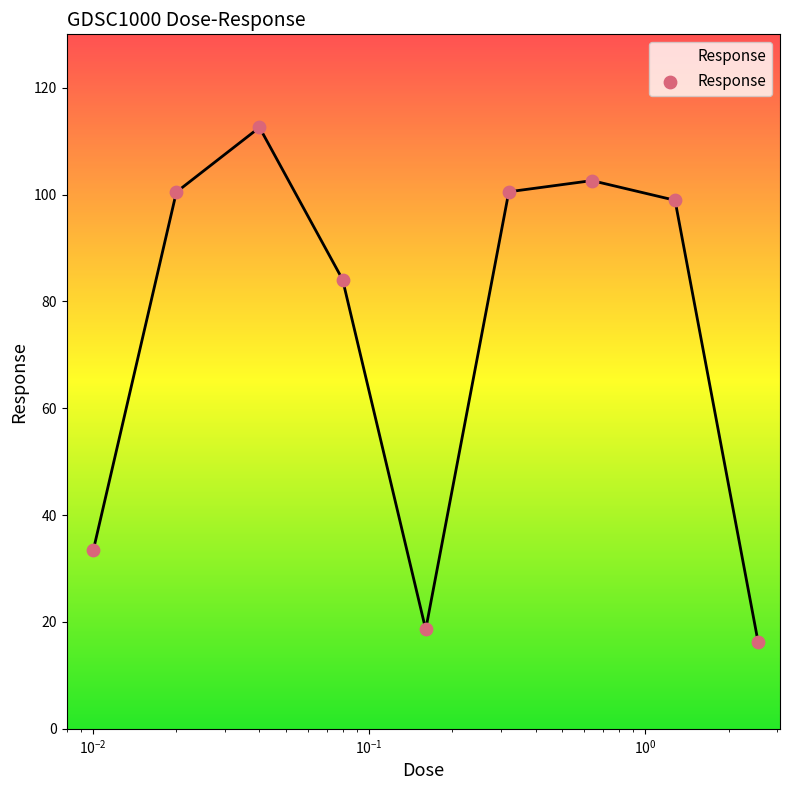

What is the smallest value displayed?

16.2